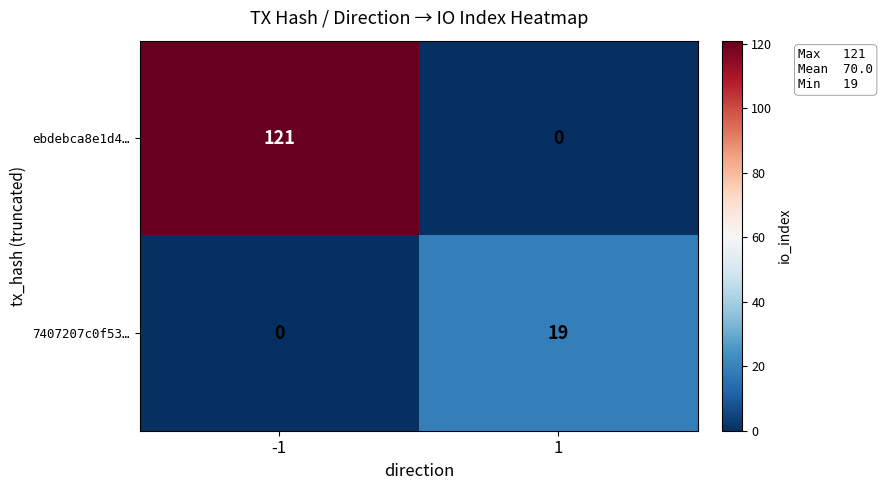

Rank the series at -1 from lowest to highest value.

7407207c0f53…, ebdebca8e1d4…